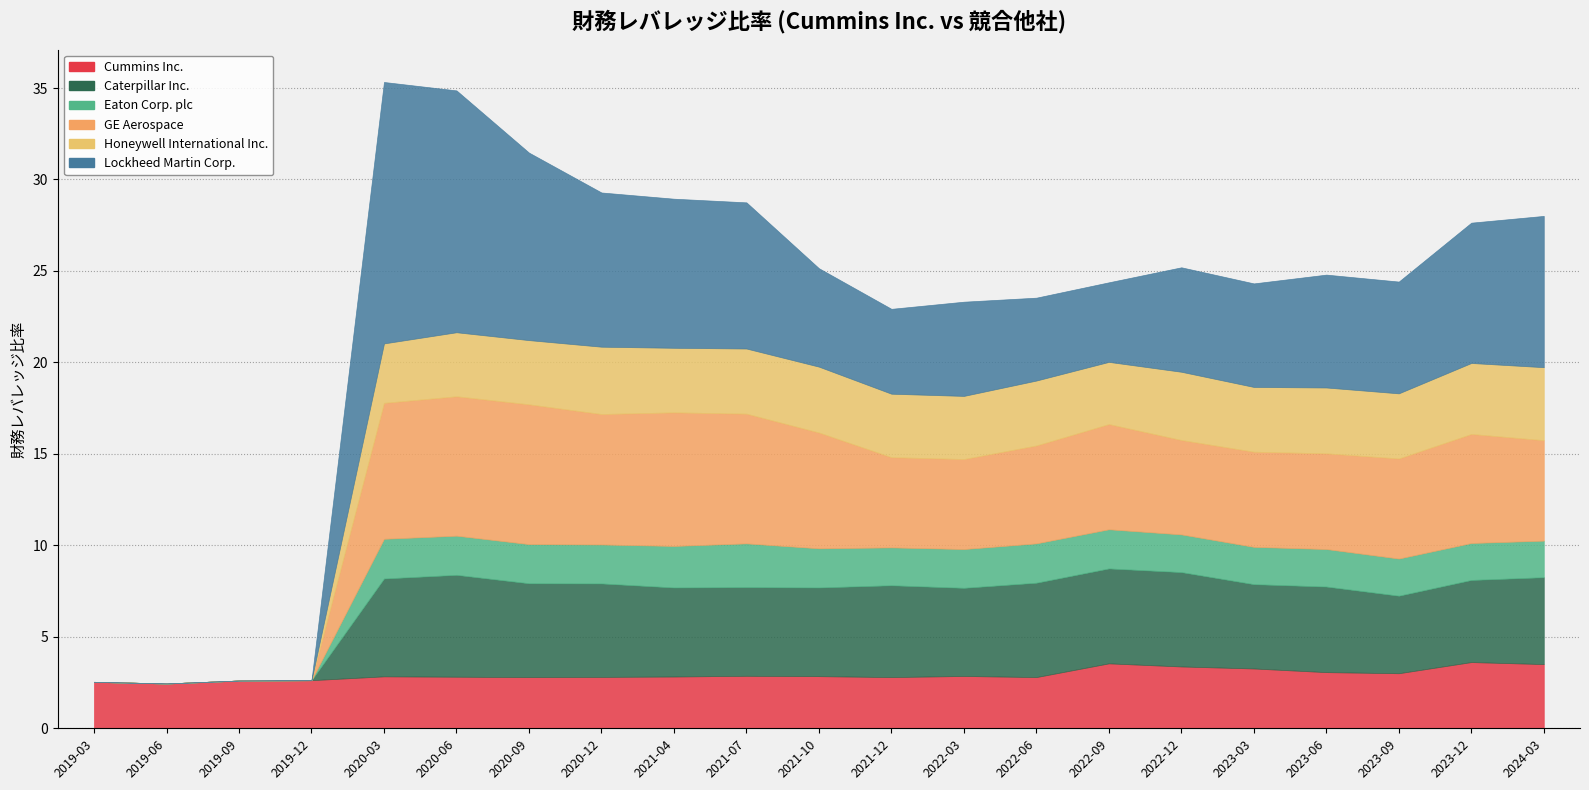

How many values in the Caterpillar Inc. series are below 4?

4